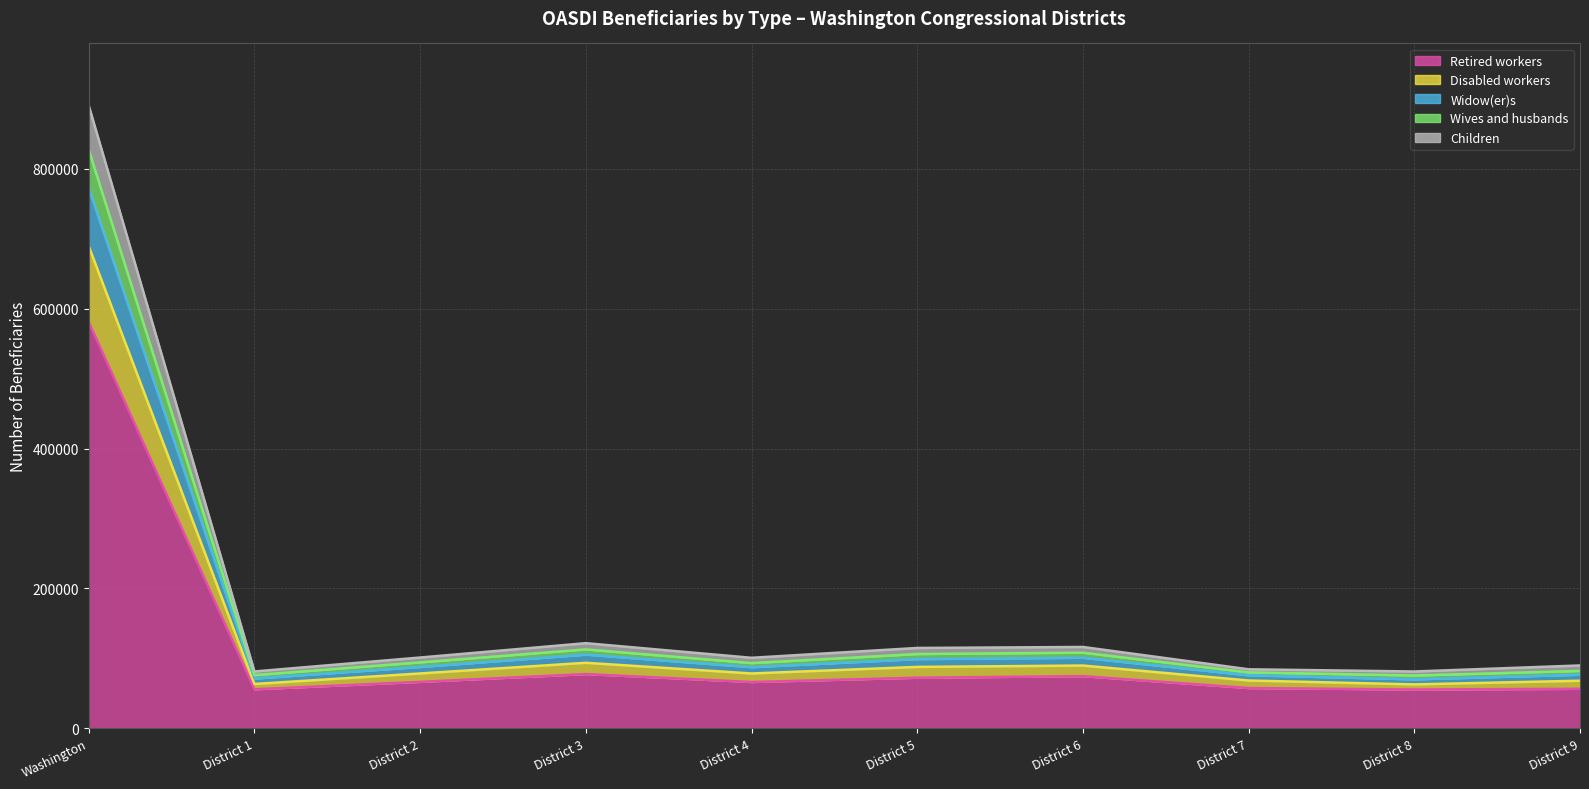

What is the label of the 5th point from the right?

District 5